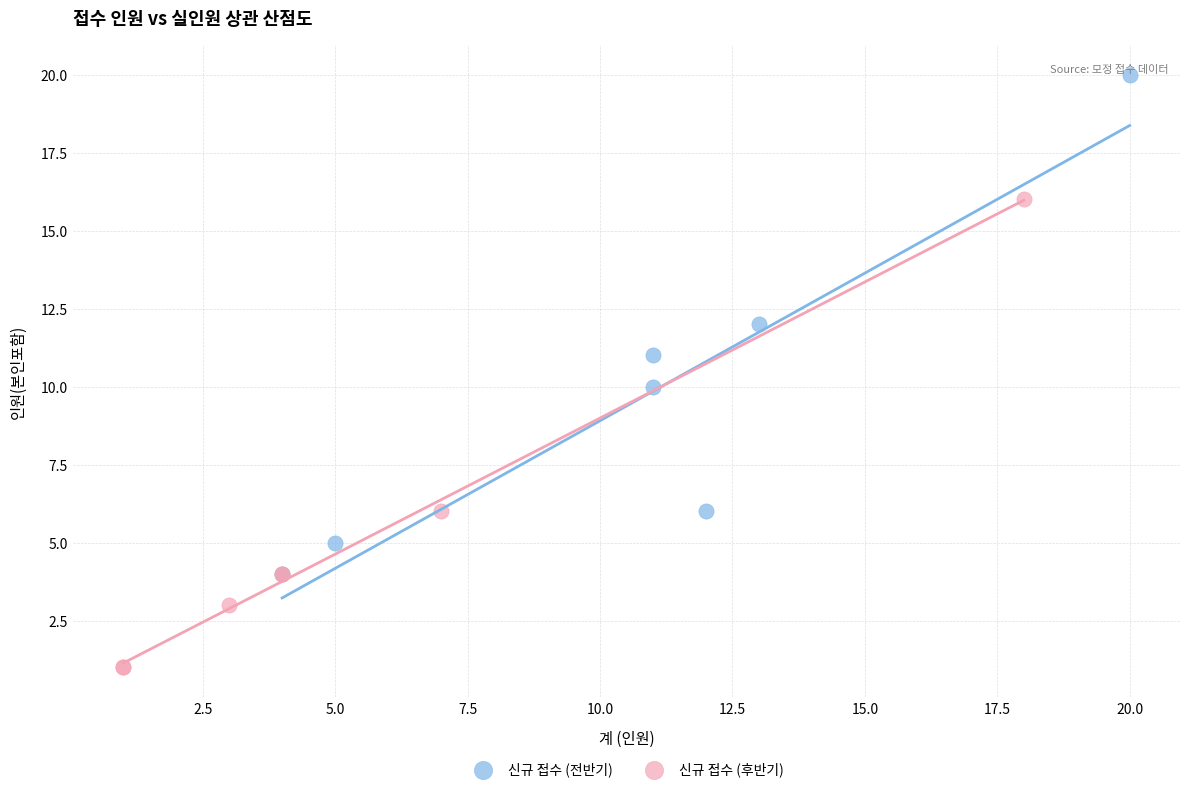

Which series contains the lowest Y value?

신규 접수 (후반기)